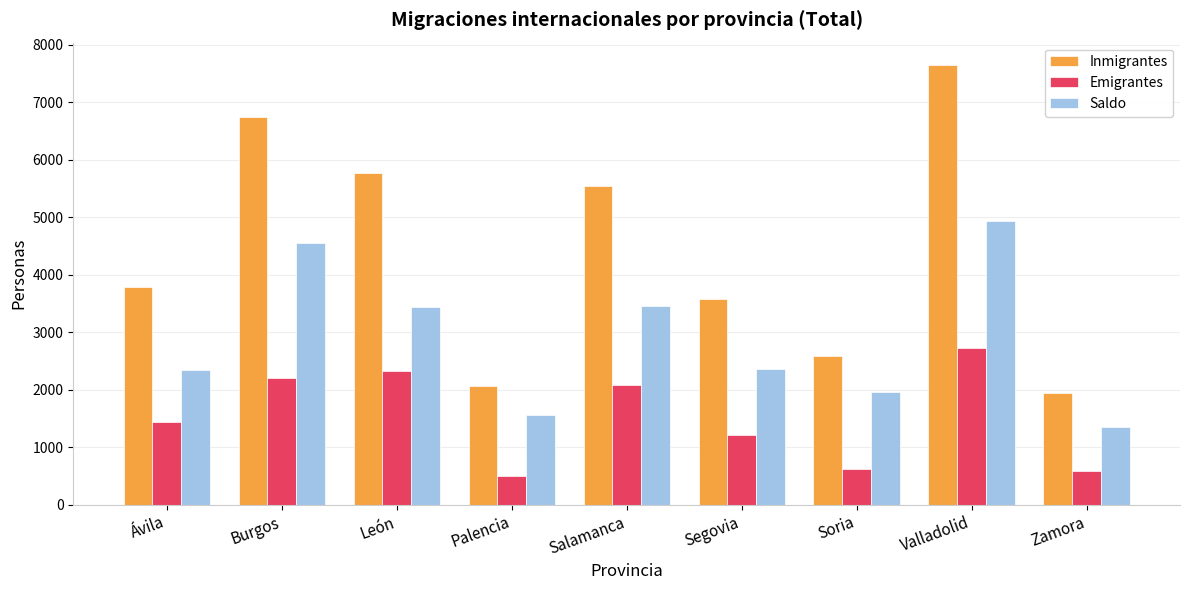

How many groups of bars are there?

9